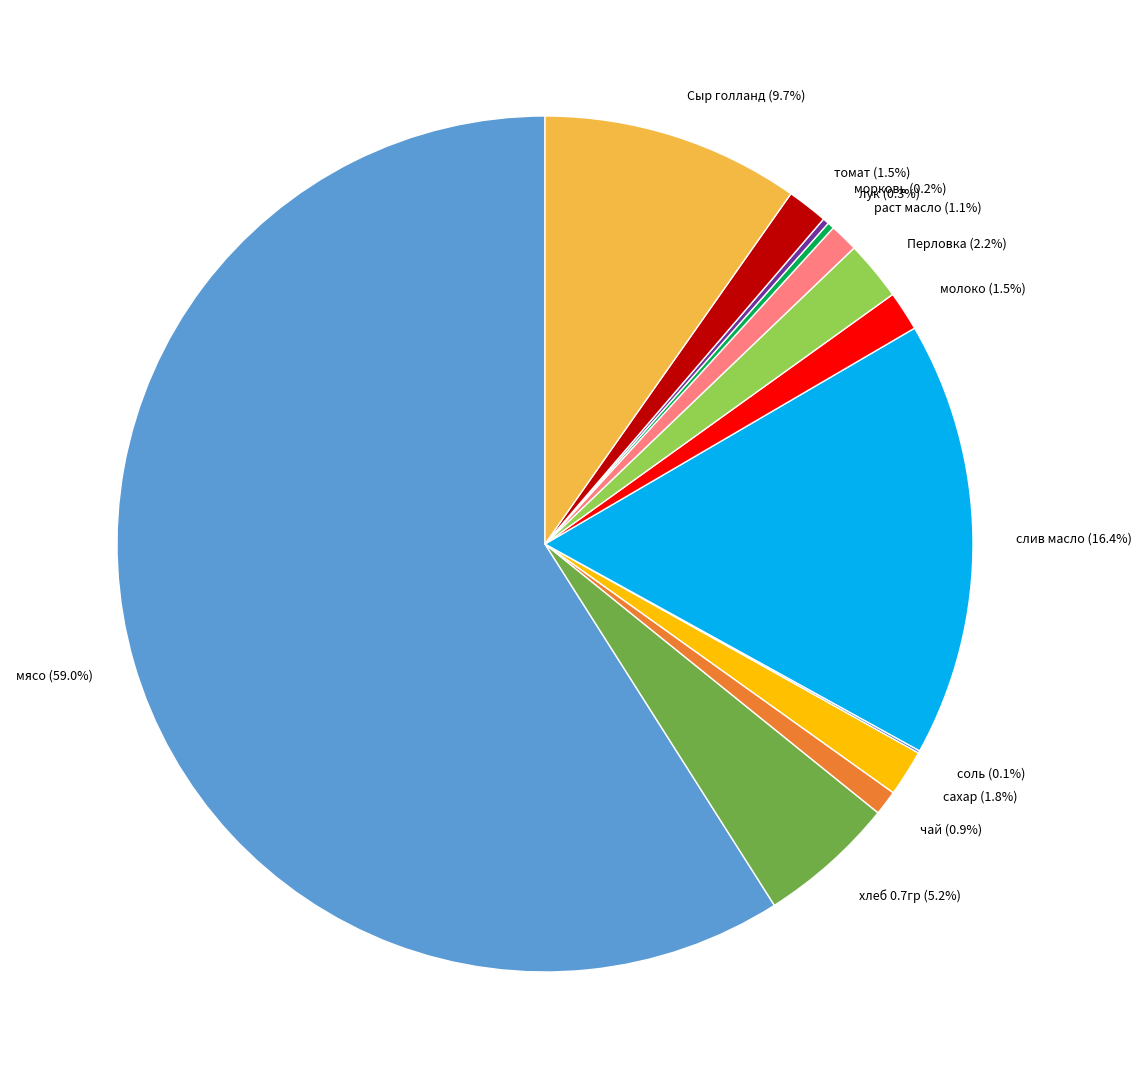

What is the largest slice in the pie chart?

мясо